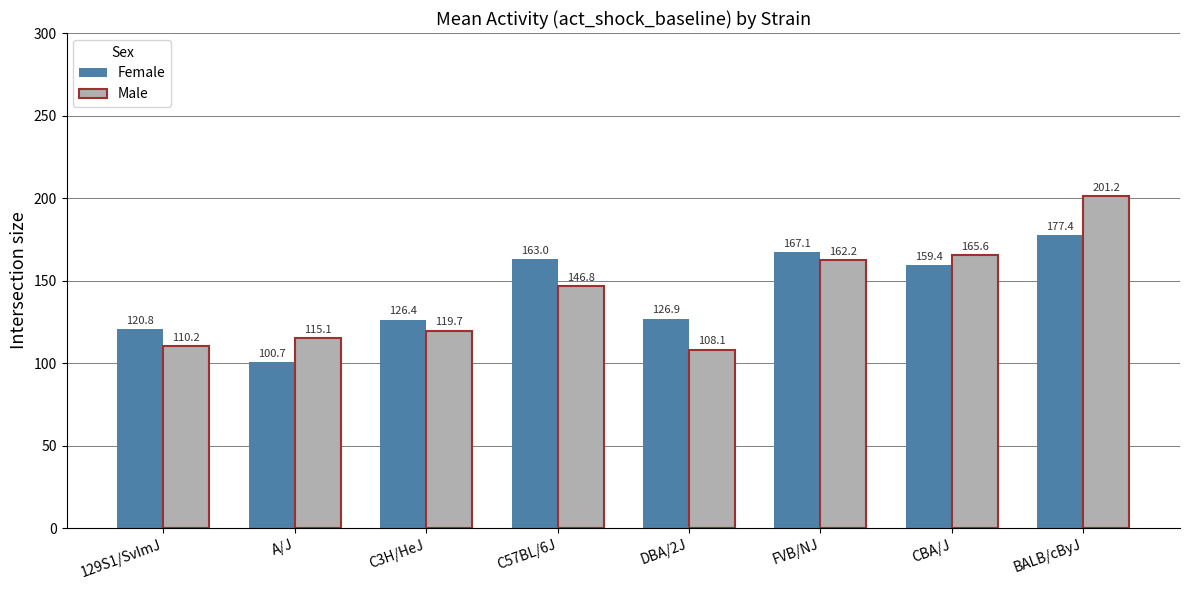

Reading left to right, what are all the values shown in this chart?

Female: 120.8	100.7	126.4	163.0	126.9	167.1	159.4	177.4
Male: 110.2	115.1	119.7	146.8	108.1	162.2	165.6	201.2